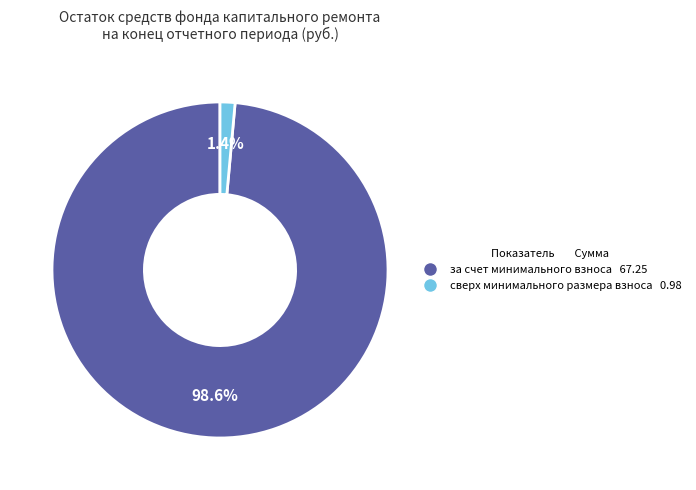

Is it true that за счет минимального взноса is 91% of the pie?

False